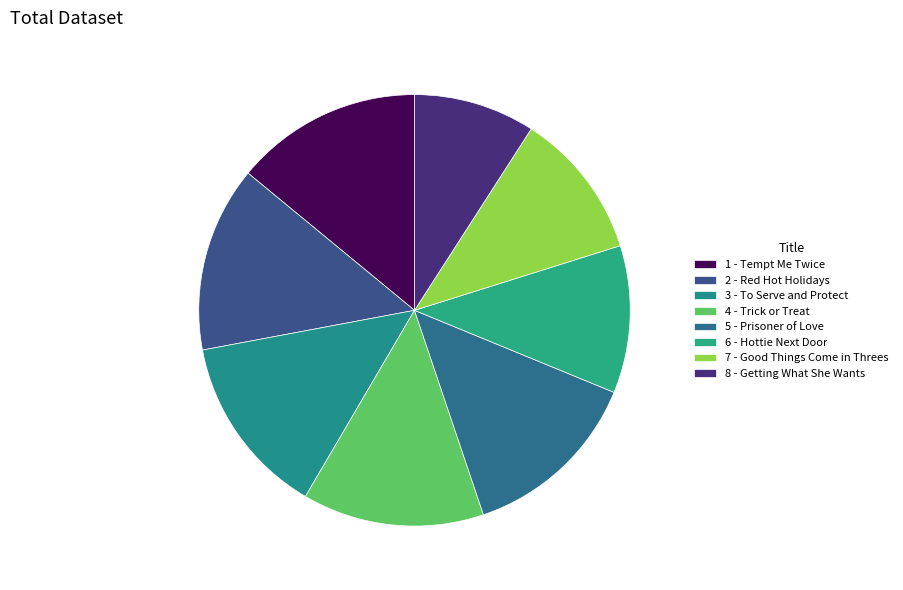

Which slice is the smallest?

8 - Getting What She Wants